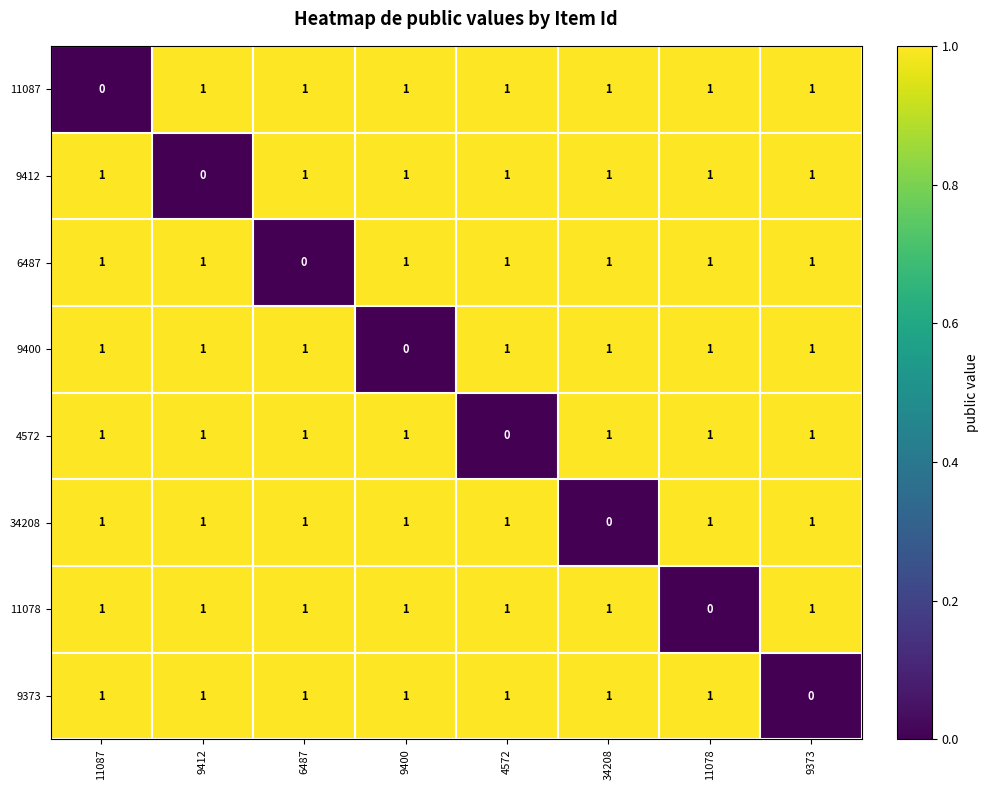

What is the sum of all 11078 values?

7